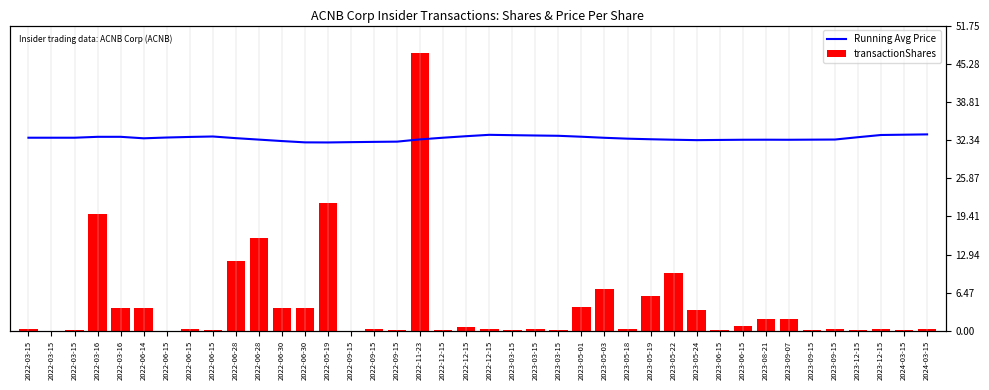

What is the difference between the second highest and minimum values in the Running Avg Price series?

1.3